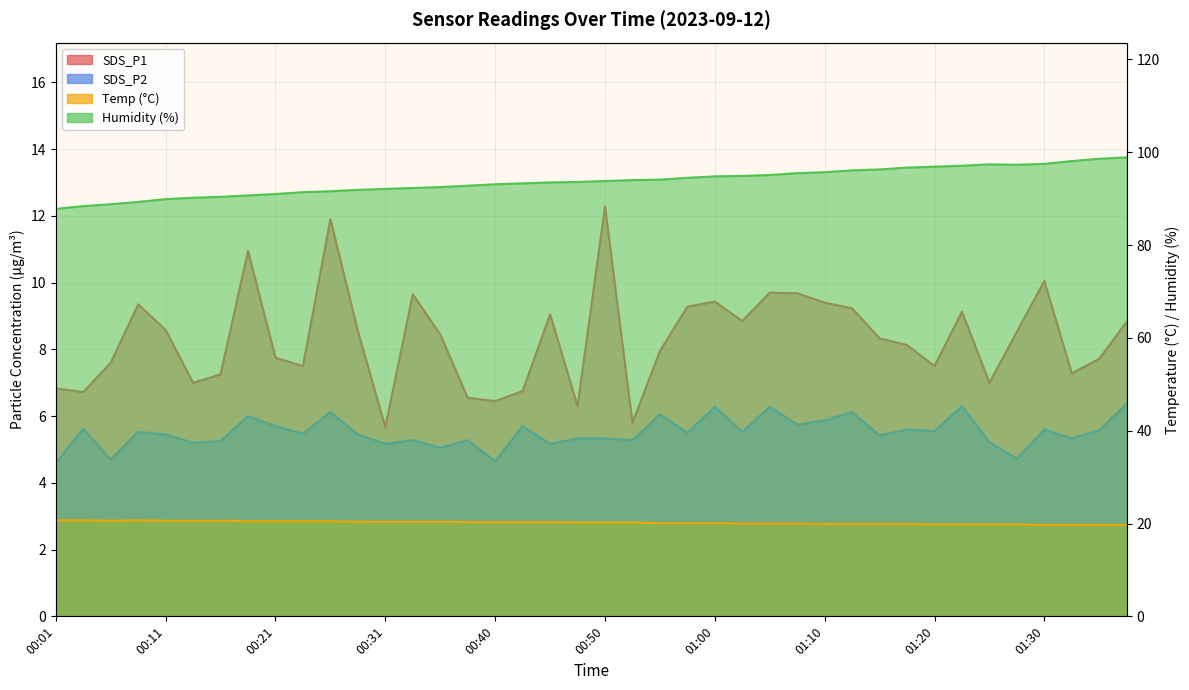

What is the spread (max minus min) of values at 01:05?

88.8